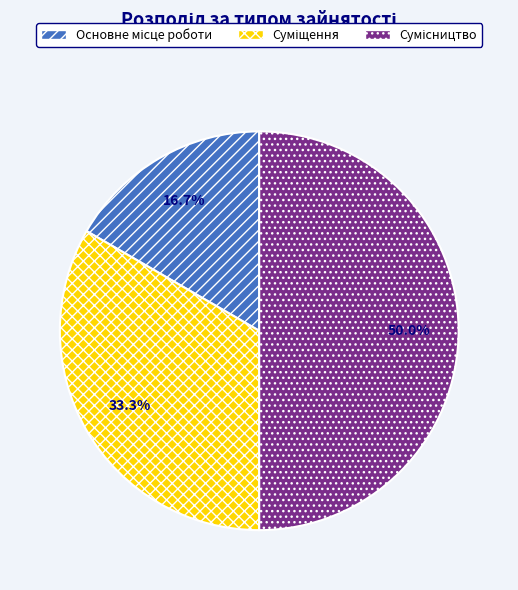

What is the ratio of the value at Основне місце роботи to the value at Суміщення?

0.5